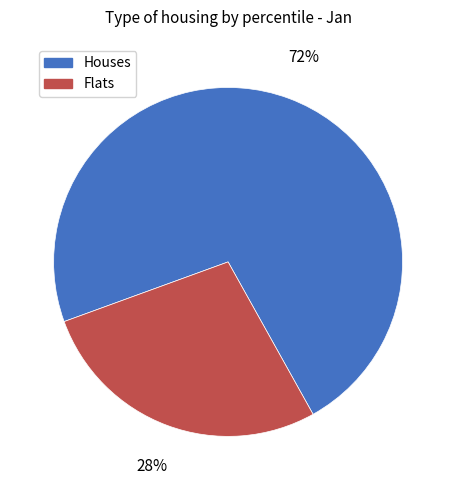

Rank the categories by value from highest to lowest.

Houses, Flats